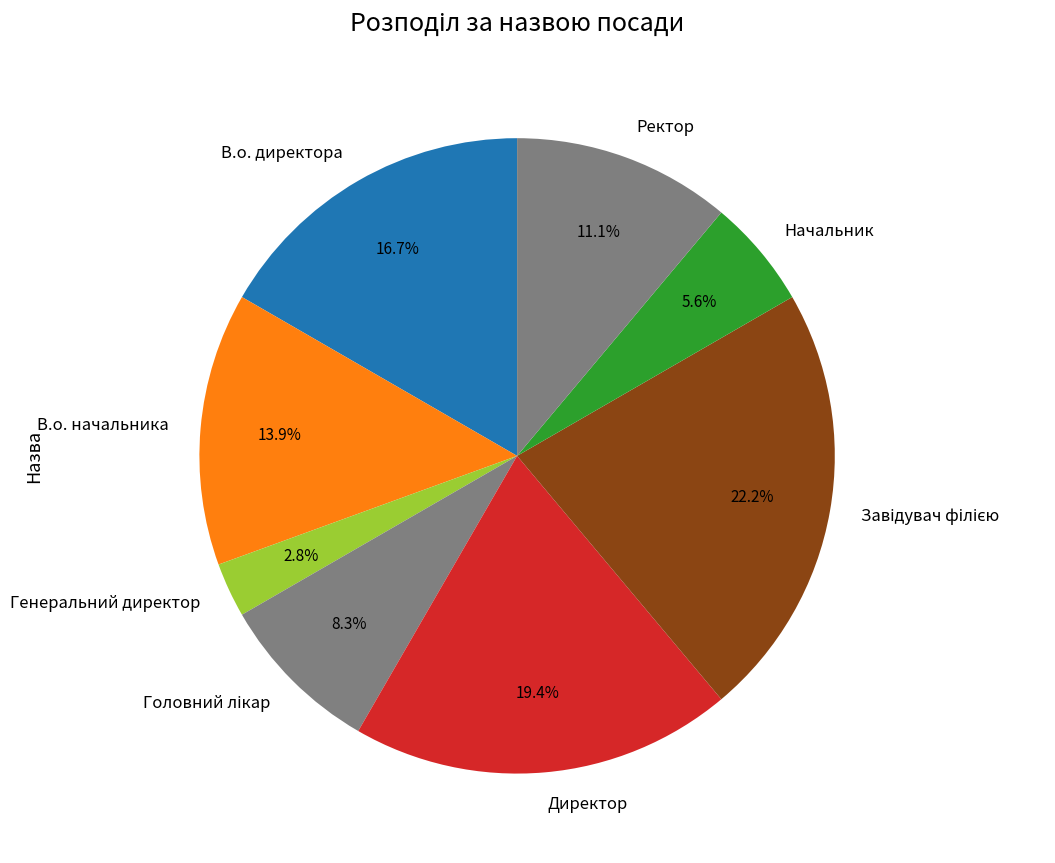

Which slice is the smallest?

Генеральний директор